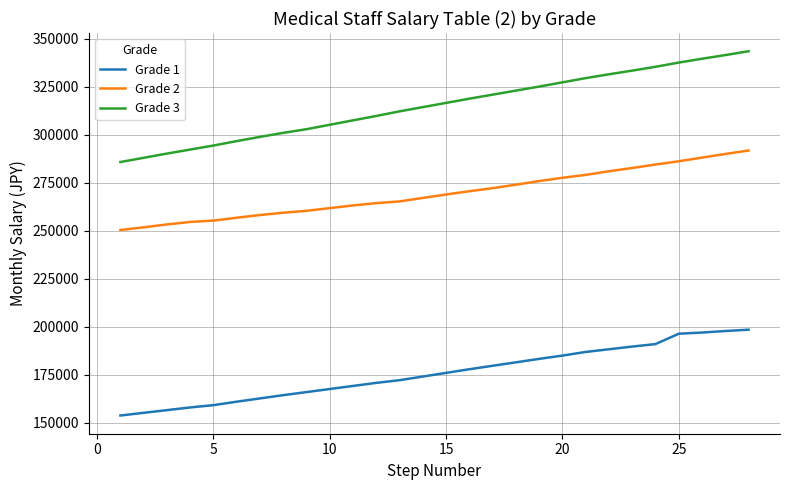

Which series has the largest total across all categories?

Grade 3